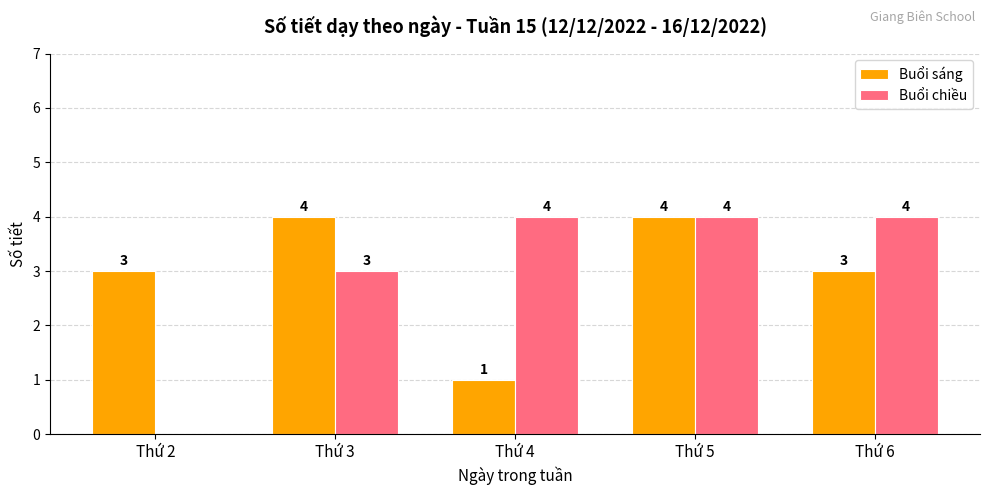

Count the Buổi chiều values in the range 3 to 4.

4